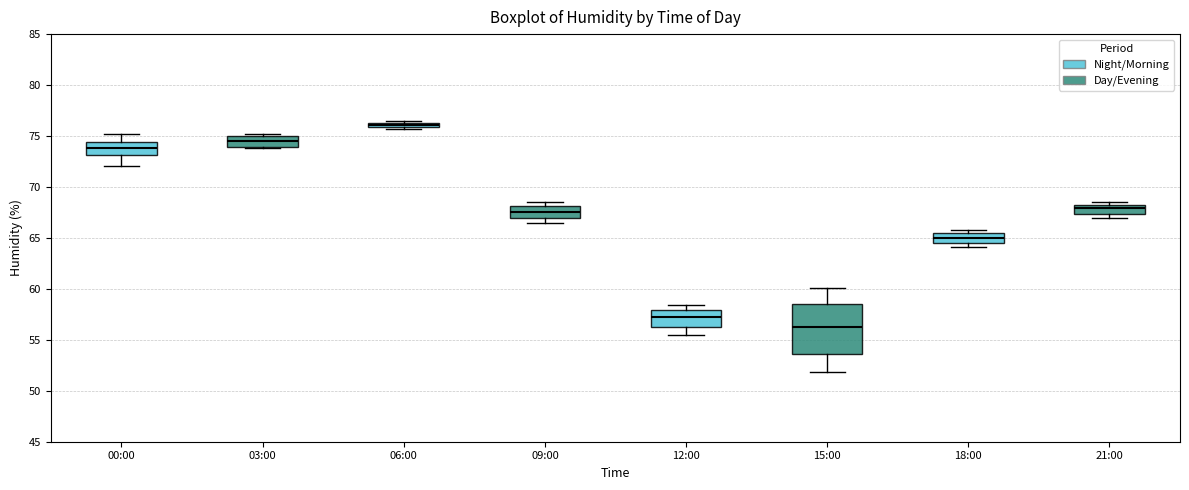

Where does the median line of the box for 21:00 sit on the y-axis? The values are not printed on the chart, so give them approximately, as read against the axis.

68.0